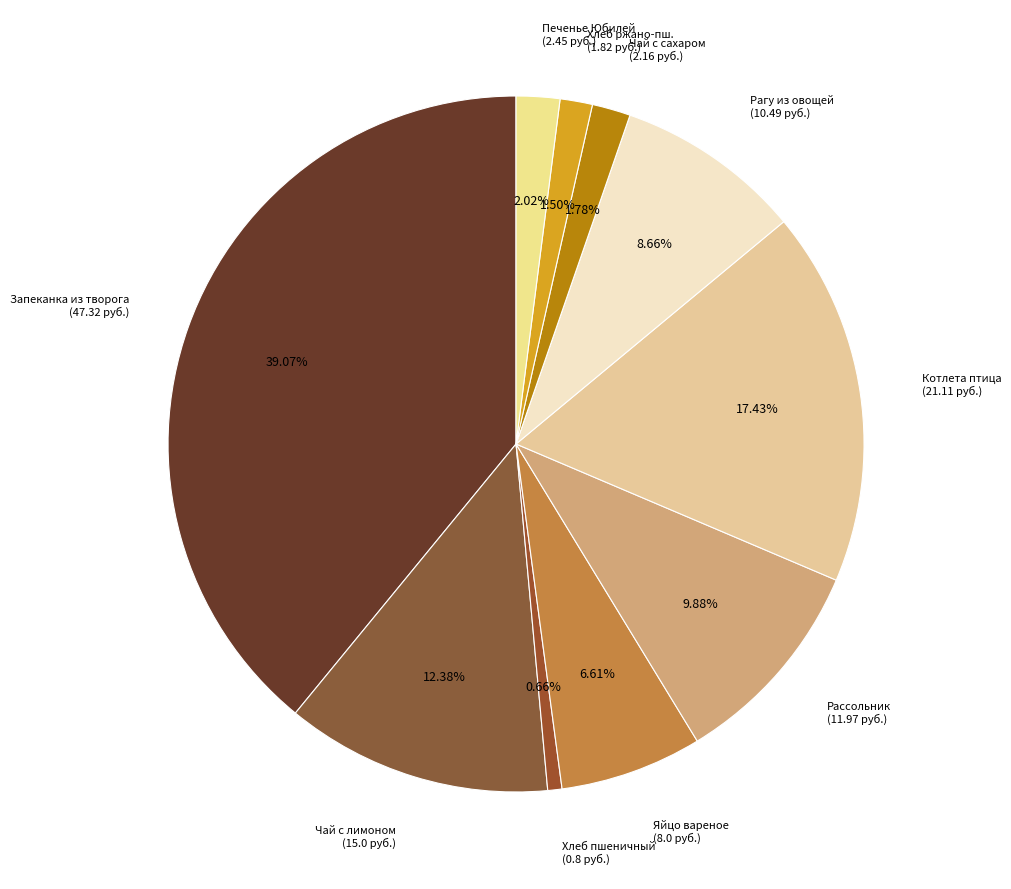

Which slice is the smallest?

Хлеб пшеничный (0.8 руб.)